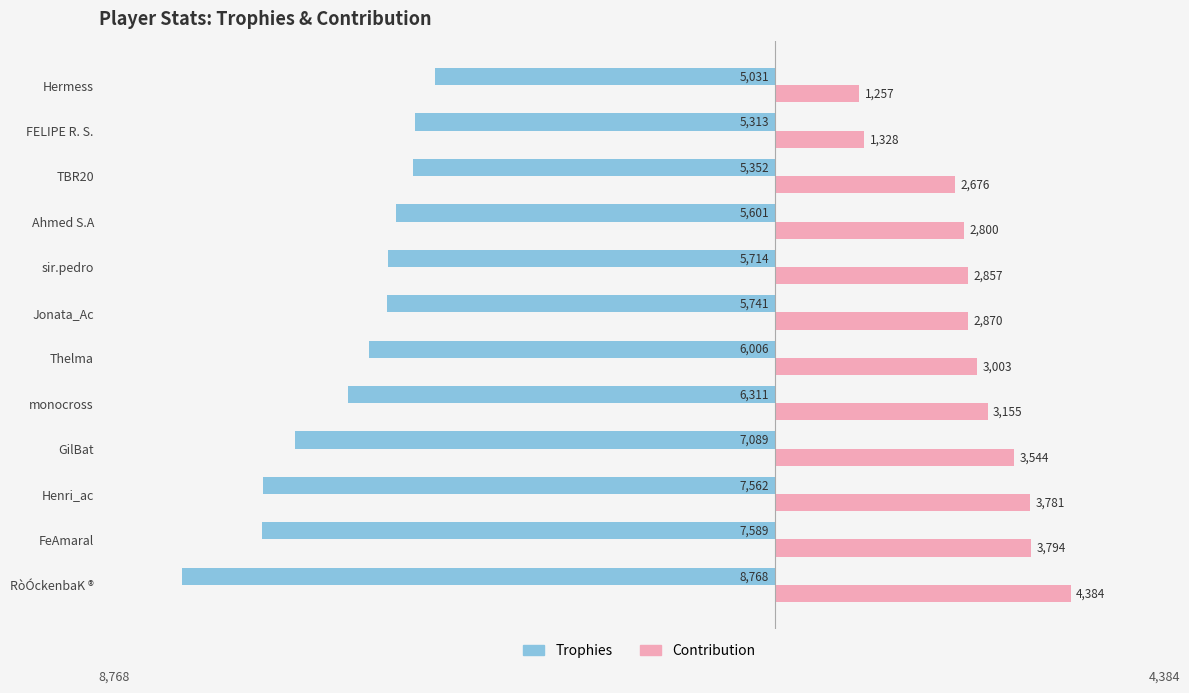

At which label is Trophies closest to -6899?

GilBat